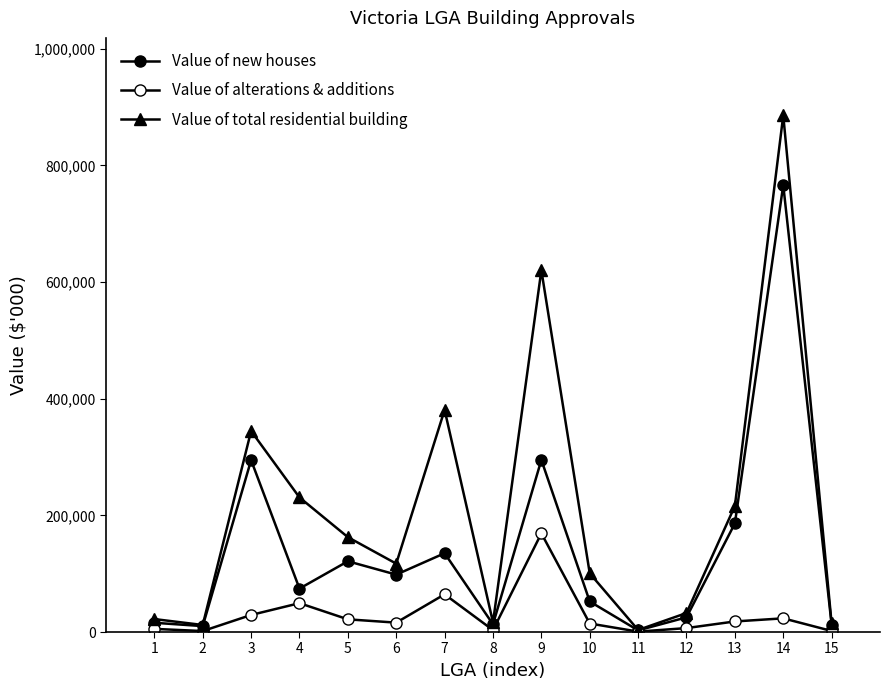

Is the value of Value of alterations & additions at 1 greater than the value of Value of new houses at 2?

No